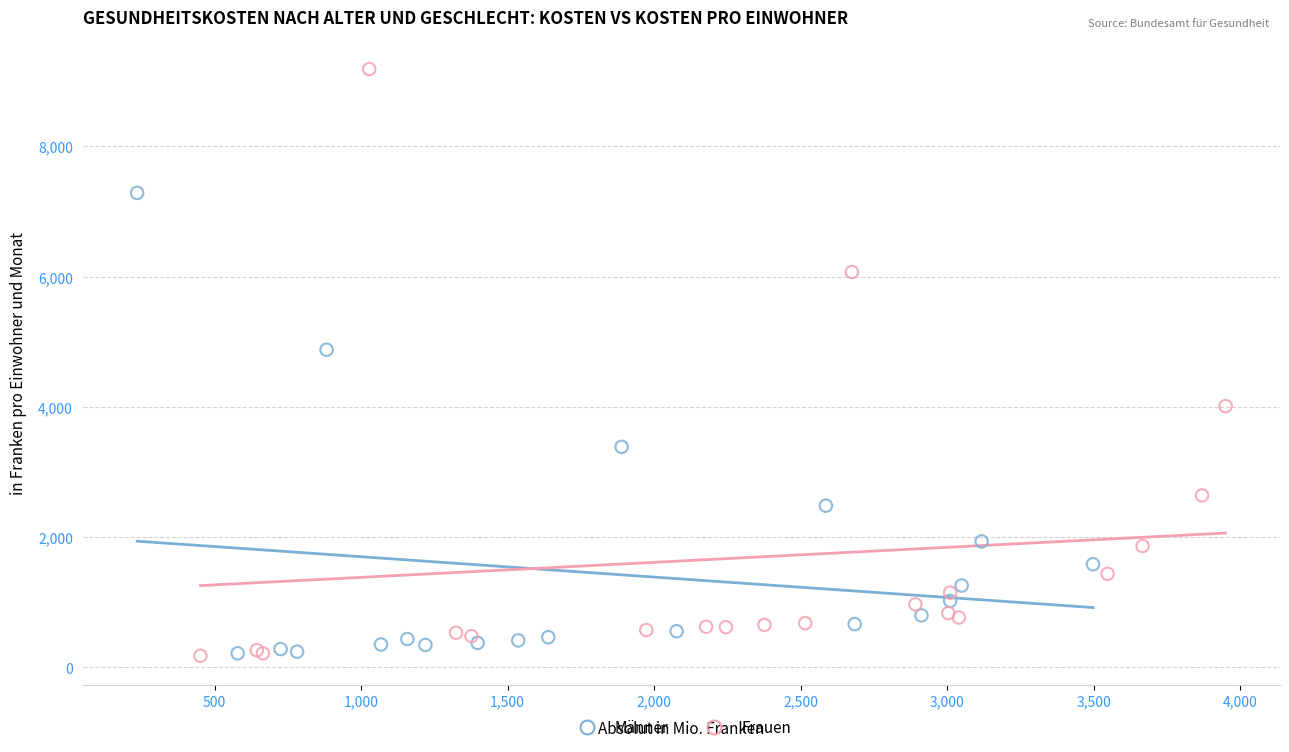

Which series has the widest spread of Y values?

Frauen